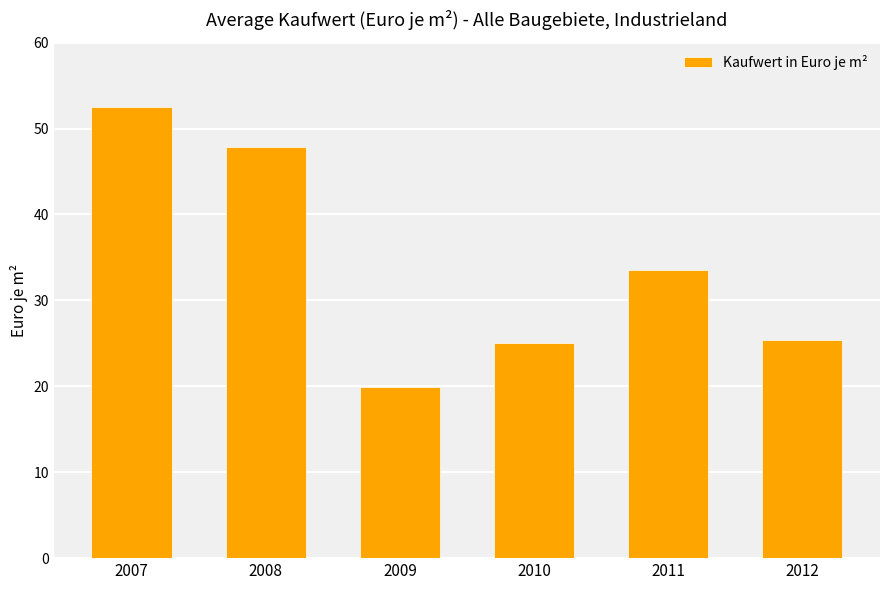

At which label does the data first exceed 33?

2007